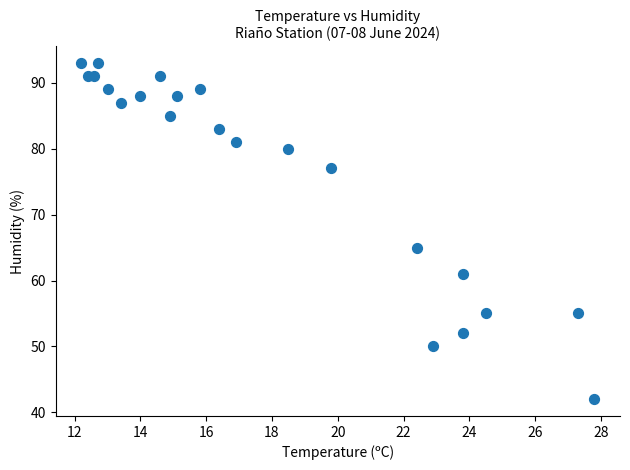

What Y value in the scatter plot is closest to 67?

65